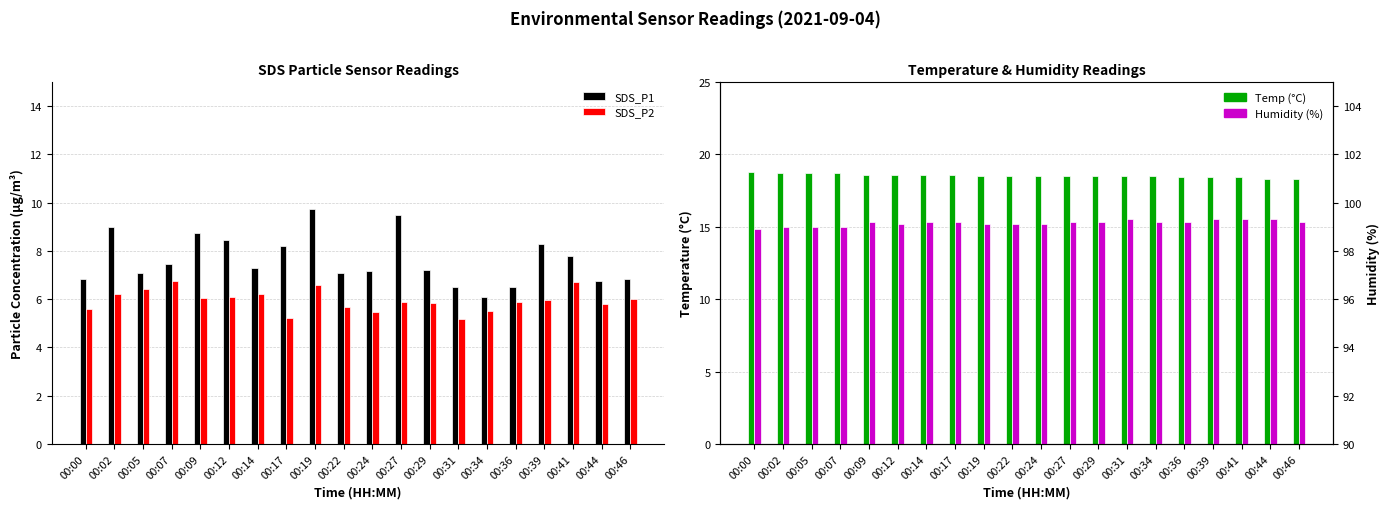

Which series has the largest total across all categories?

Humidity (%)